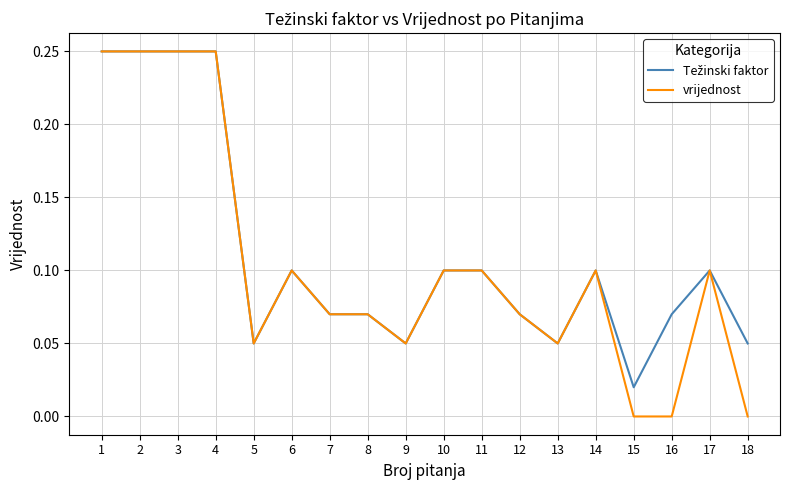

Which series has the largest range (max minus min)?

vrijednost